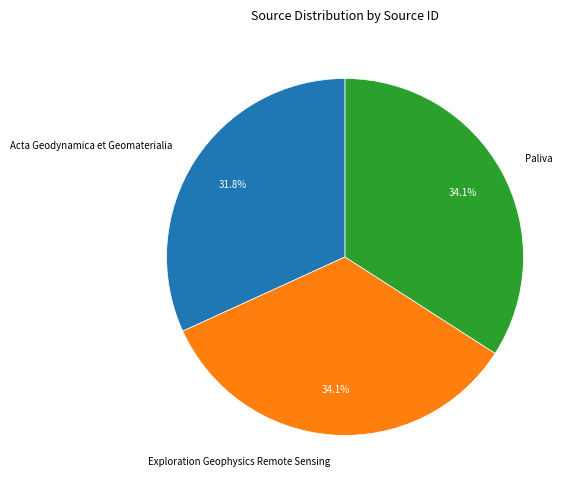

What portion of the pie excludes Paliva?

65.9%